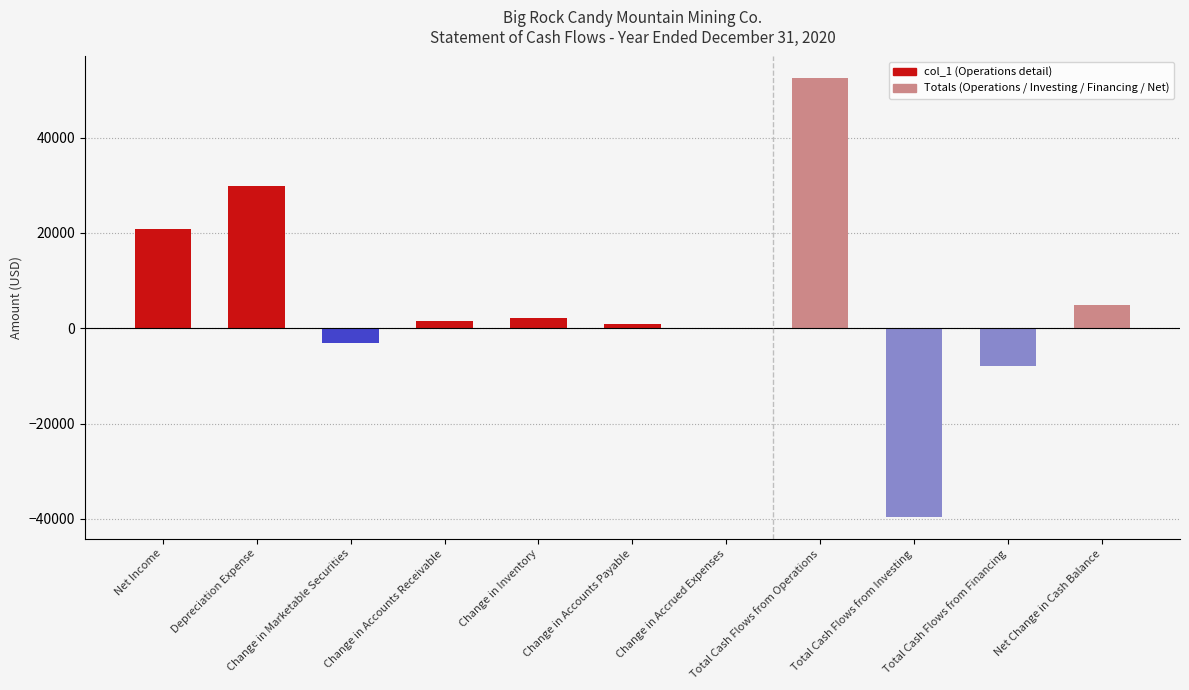

What is the difference between the values at Net Income and Depreciation Expense?

8896